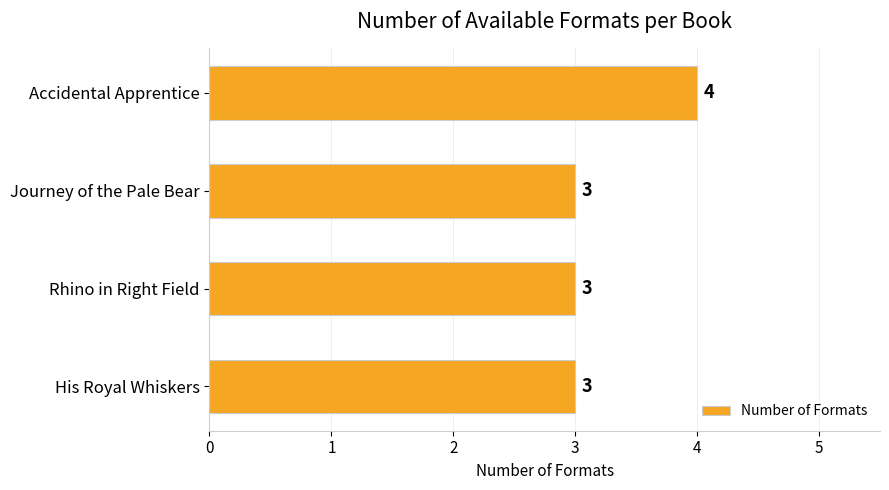

What is the average value?

3